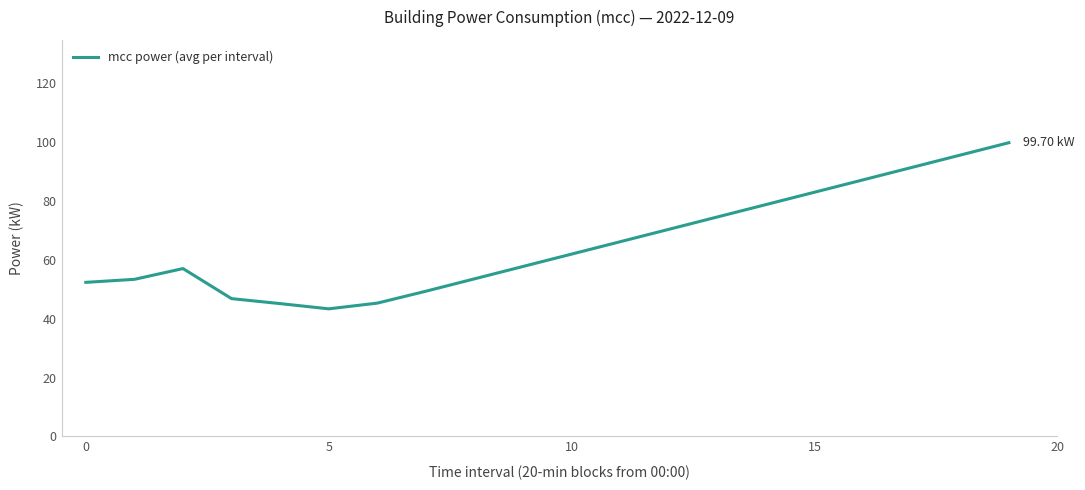

What is the difference between the maximum and minimum values?

56.4